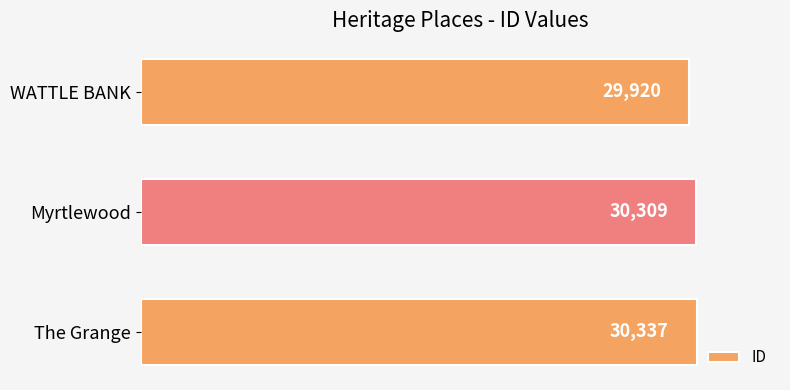

What is the ratio of the value at The Grange to the value at Myrtlewood?

1.0